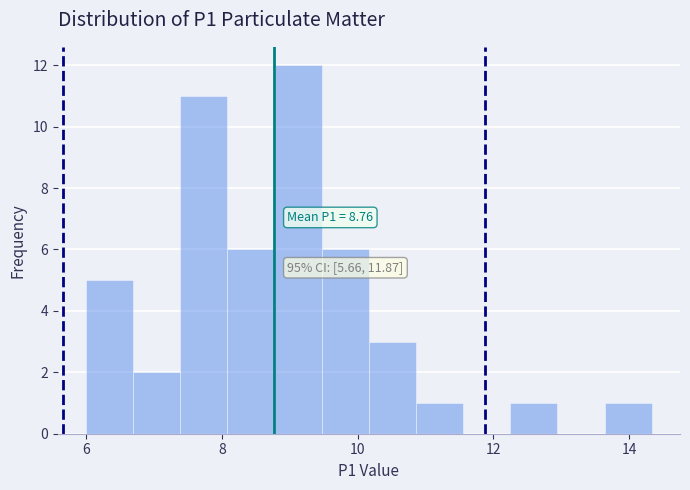

Around what value on the x-axis is the tallest bar? Give the approximate position of its centre, as read against the axis.

9.2